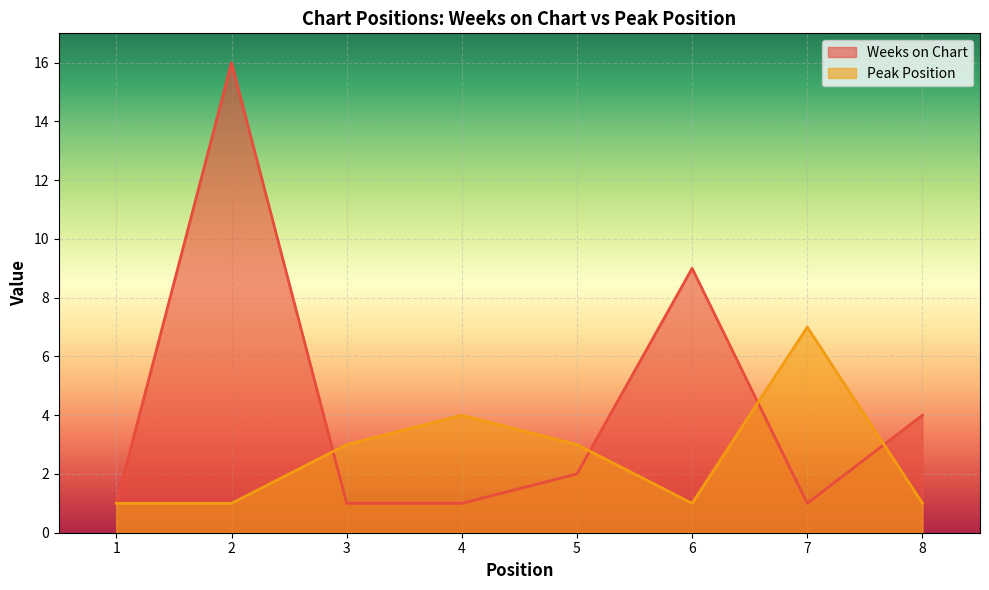

How many interior local valleys does the Weeks on Chart series have?

1